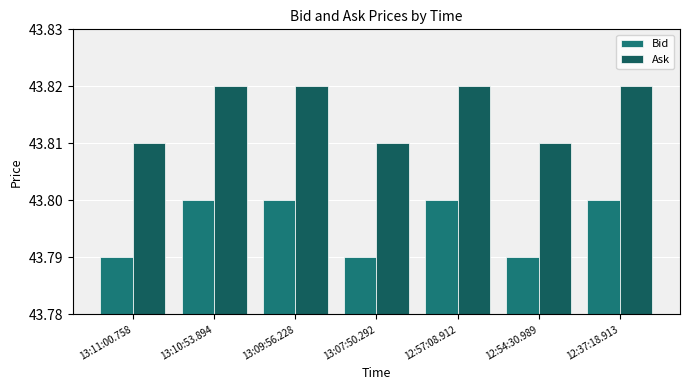

Which has a higher value, 12:54:30.989 or 12:37:18.913?

12:37:18.913